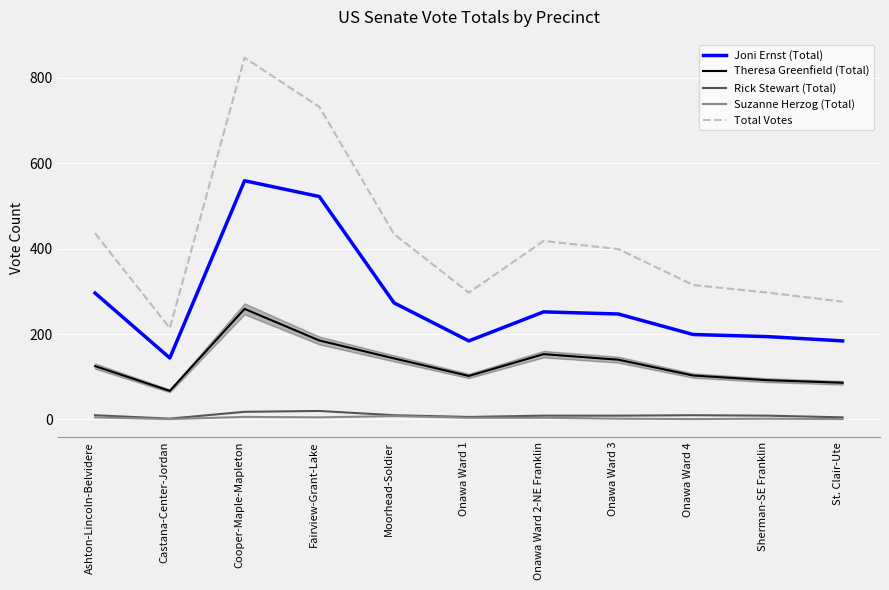

True or false: Rick Stewart (Total) has a value of 10 at Moorhead-Soldier.

True